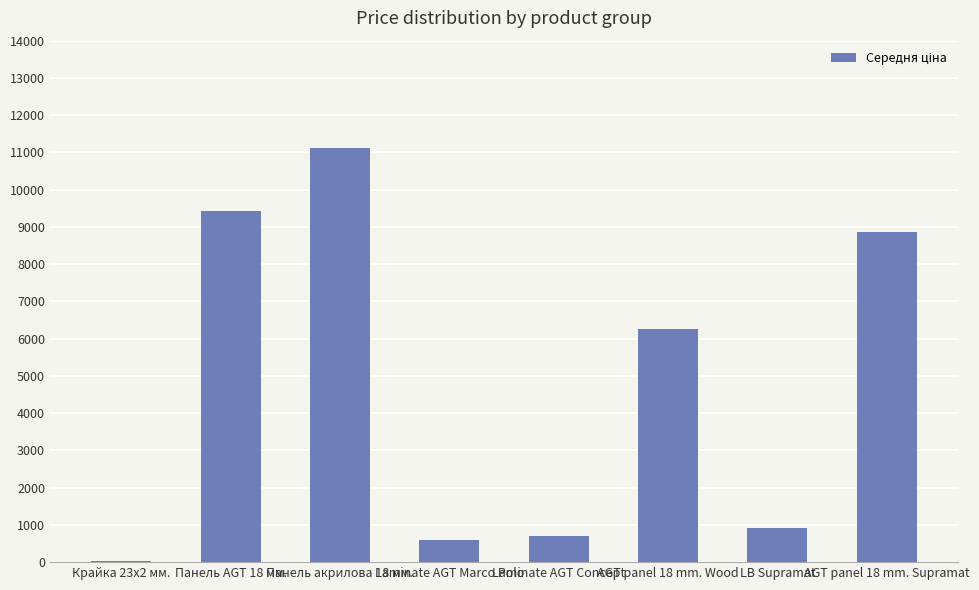

What is the average value?

4735.4